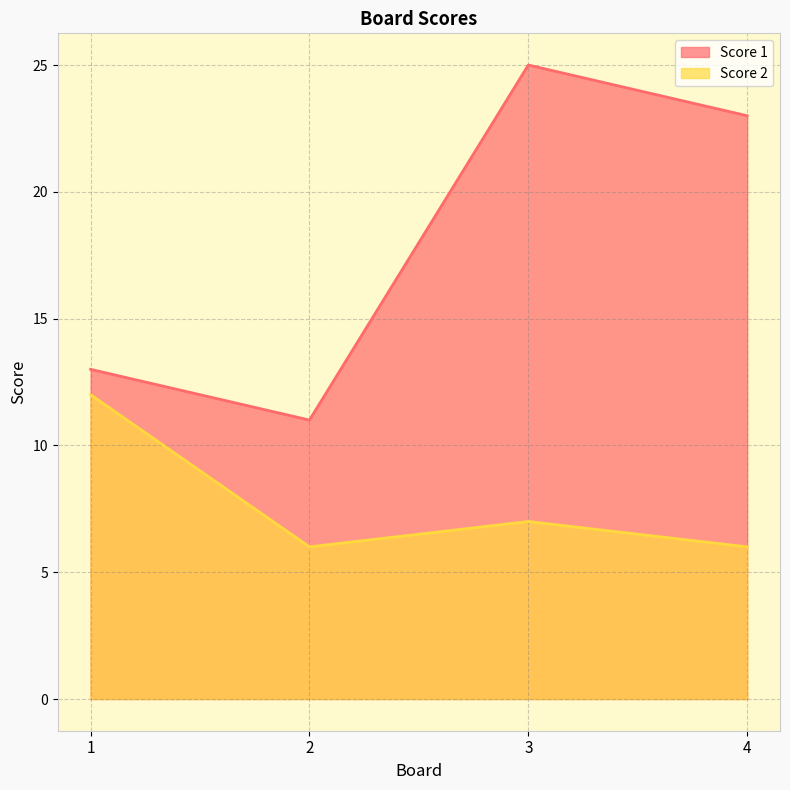

Between 2 and 3, which series saw the biggest shift?

Score 1